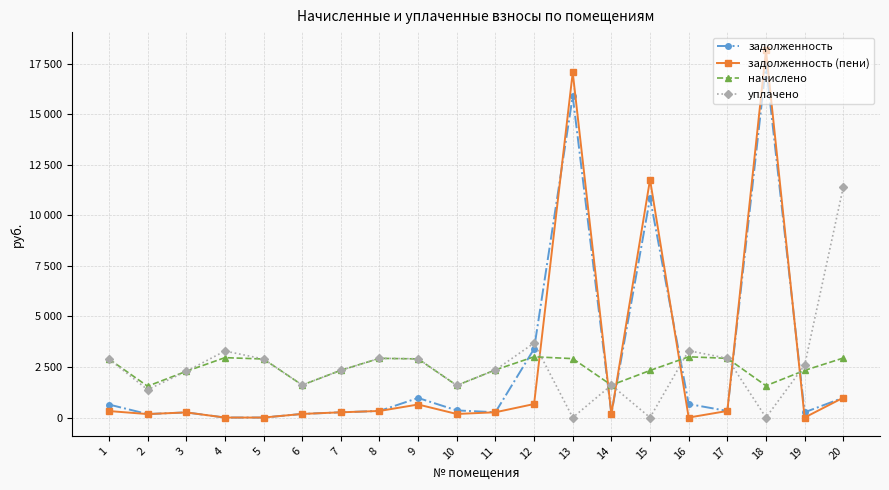

At which label does задолженность reach its minimum?

4